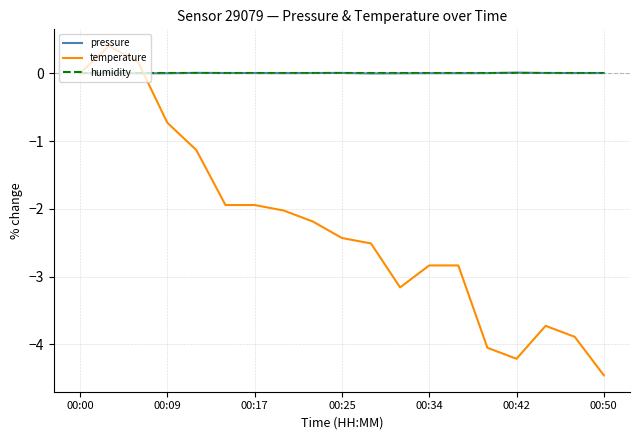

What is the greatest value displayed?

0.4